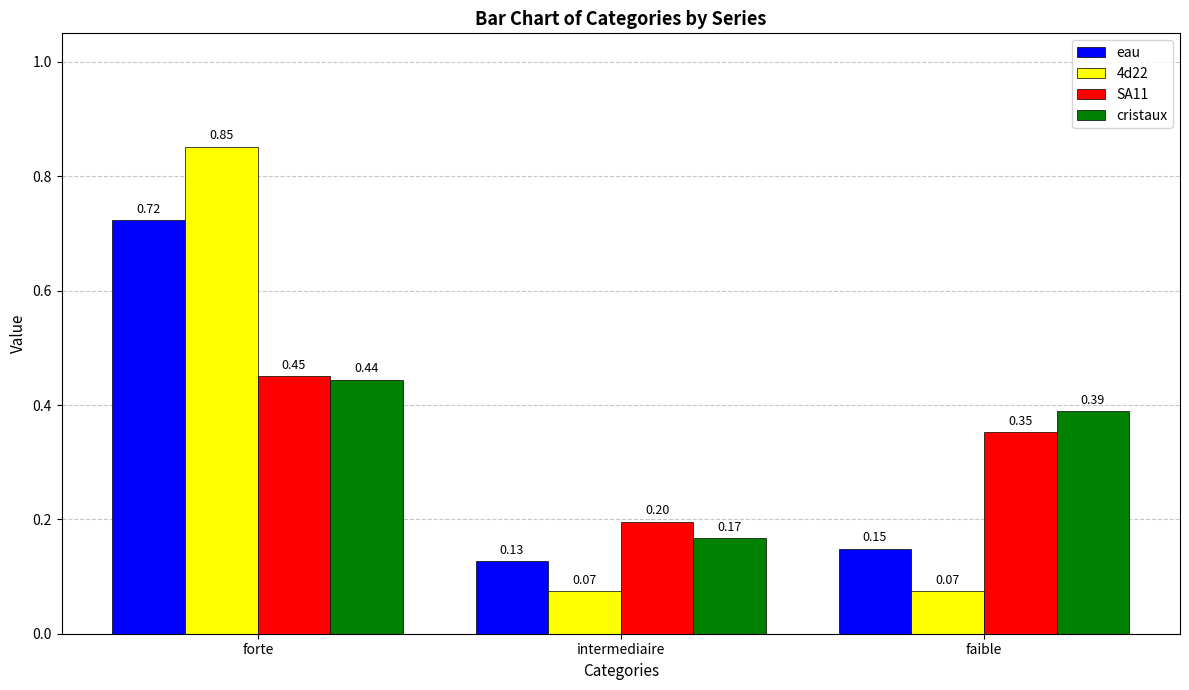

Where is eau nearest to the value 0?

intermediaire